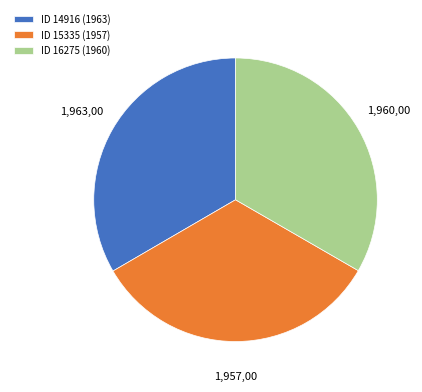

Is there a majority slice in this chart?

No